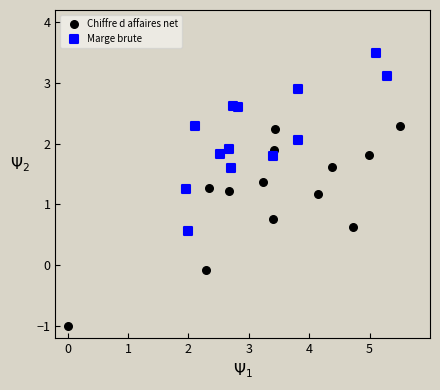

Which series contains the lowest Y value?

Chiffre d affaires net